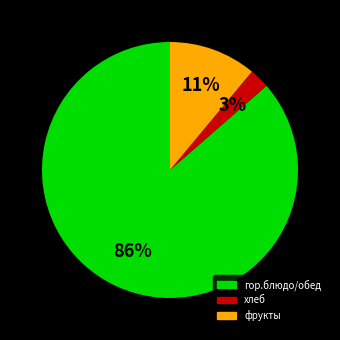

To the nearest percent, what is the average slice percentage?

33%